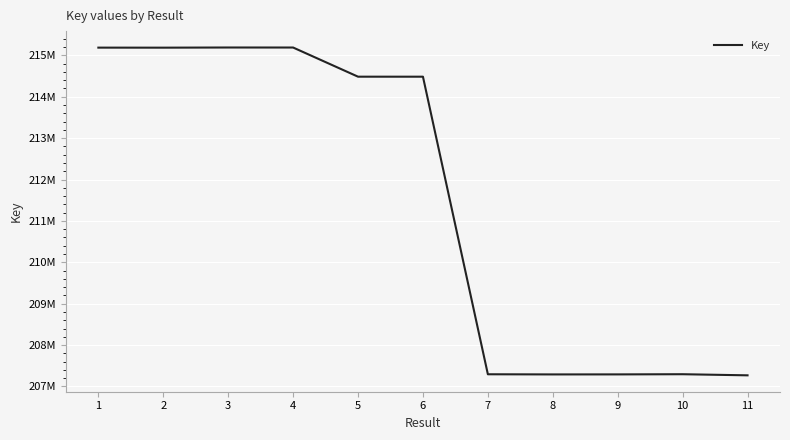

Is this an area chart (filled region under the line)?

No